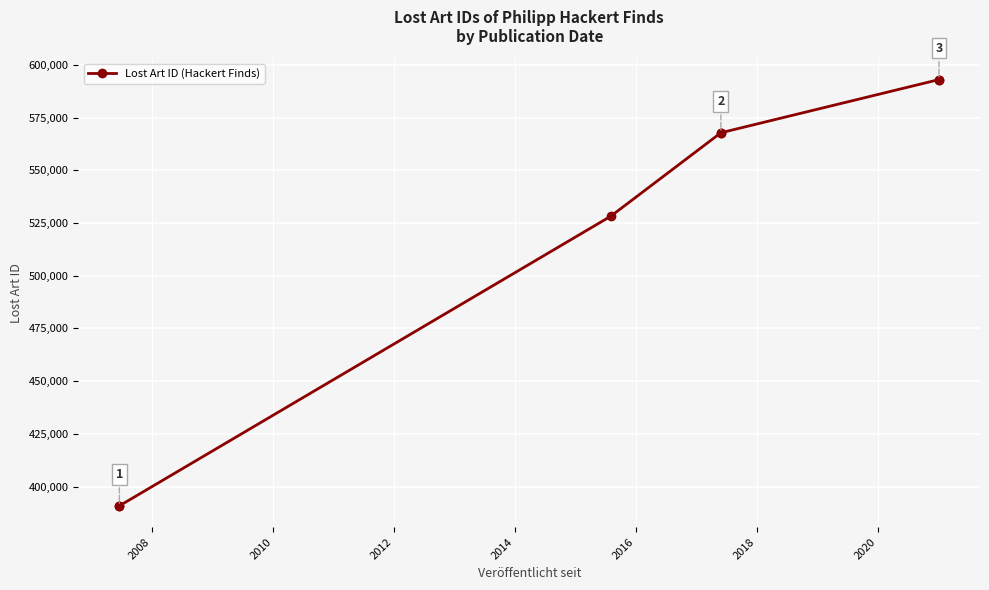

How many lines are shown in the chart?

1